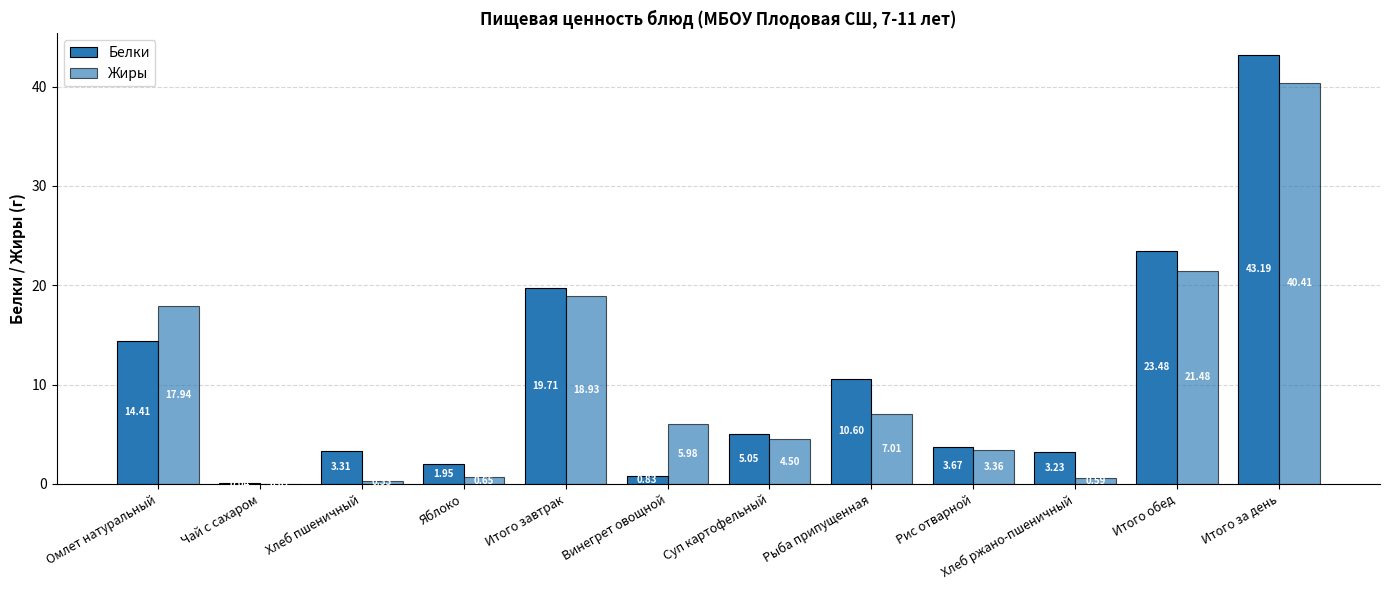

Reading left to right, transcribe all the data shown in this chart.

Белки: Омлет натуральный=14.4	Чай с сахаром=0.0	Хлеб пшеничный=3.3	Яблоко=1.9	Итого завтрак=19.7	Винегрет овощной=0.8	Суп картофельный=5.0	Рыба припущенная=10.6	Рис отварной=3.7	Хлеб ржано-пшеничный=3.2	Итого обед=23.5	Итого за день=43.2
Жиры: Омлет натуральный=17.9	Чай с сахаром=0.0	Хлеб пшеничный=0.3	Яблоко=0.7	Итого завтрак=18.9	Винегрет овощной=6.0	Суп картофельный=4.5	Рыба припущенная=7.0	Рис отварной=3.4	Хлеб ржано-пшеничный=0.6	Итого обед=21.5	Итого за день=40.4